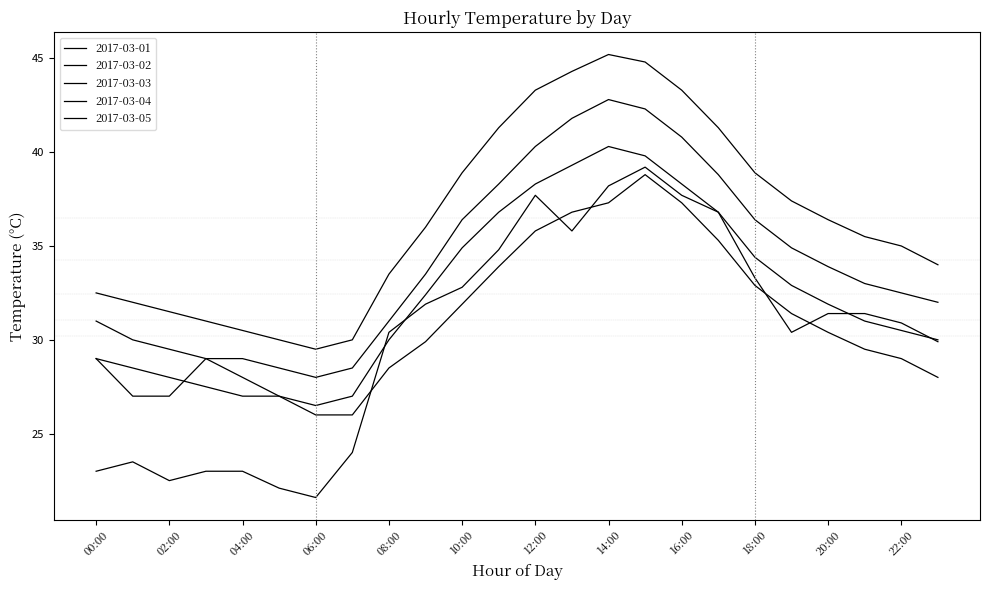

How many lines are shown in the chart?

5